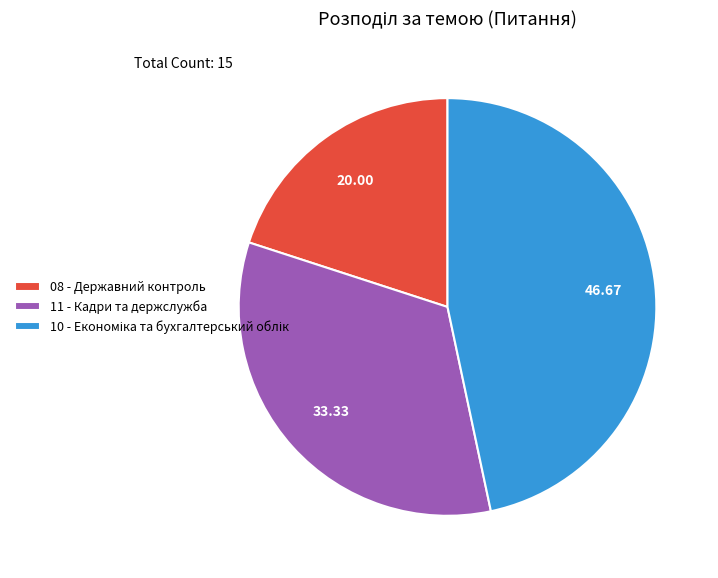

Is there any slice that represents more than half of the pie?

No